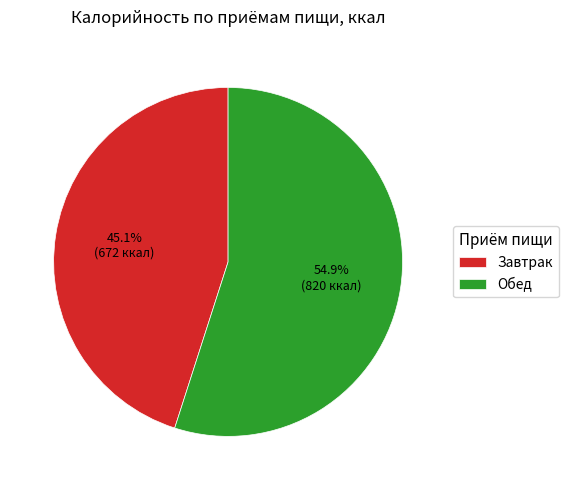

Is the sum of Обед and Завтрак greater than half?

Yes